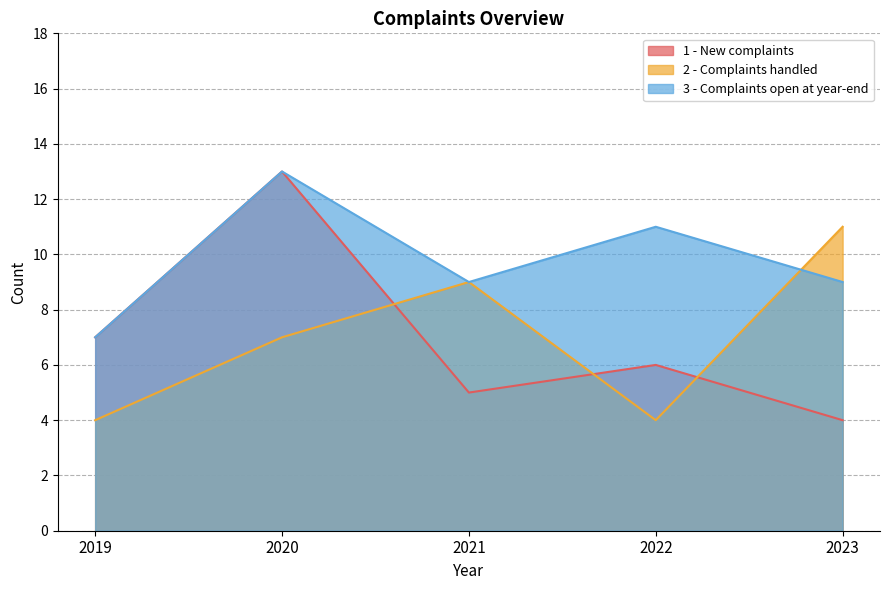

What is the sum of all 1 - New complaints values?

35